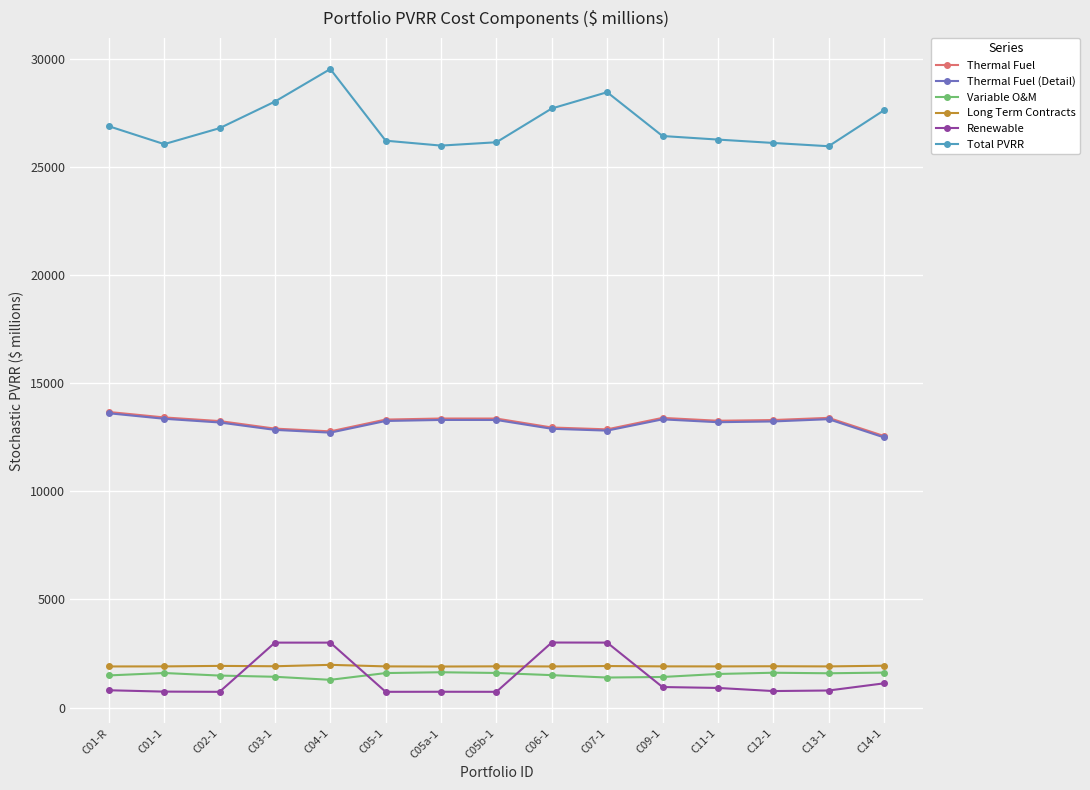

Count the number of data series in this chart.

6